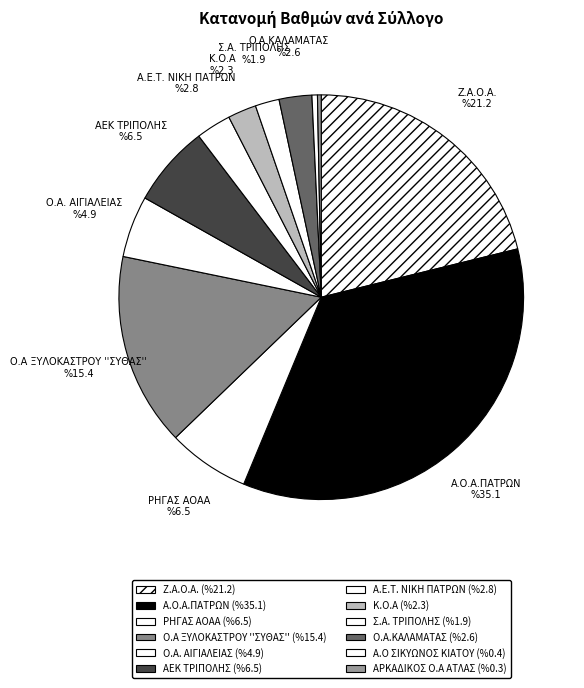

Count the number of slices in the pie.

12